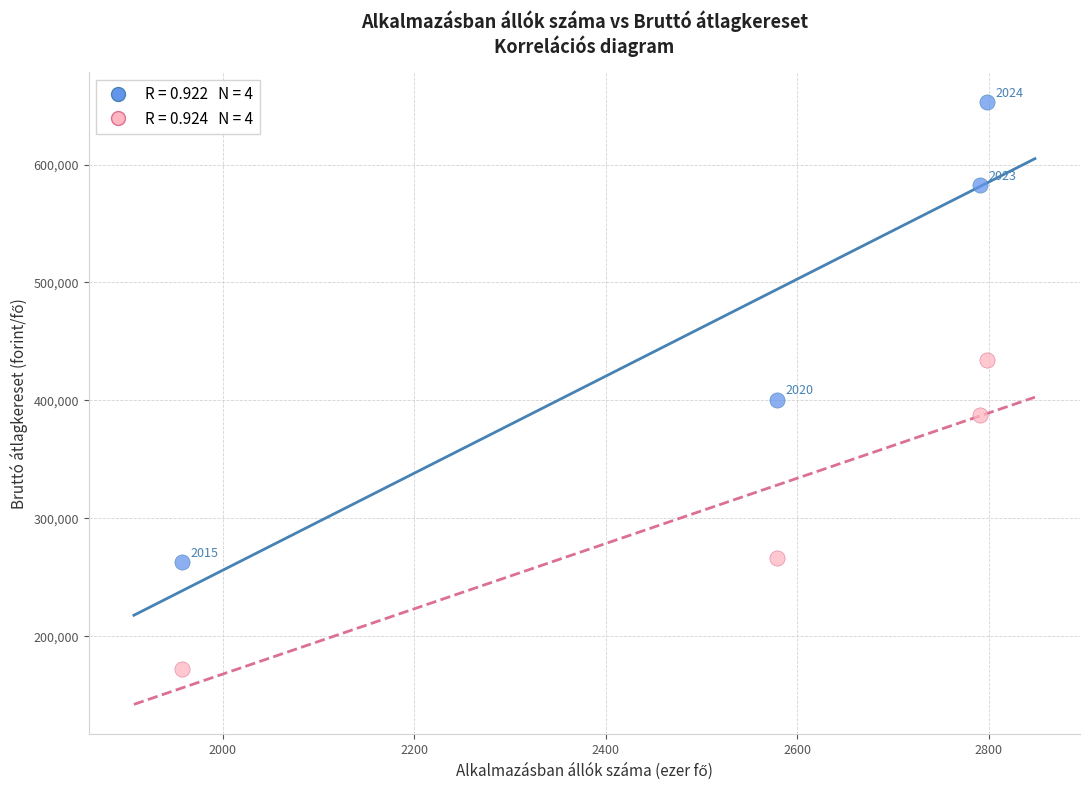

Across all data points, what is the average Y value?

394730